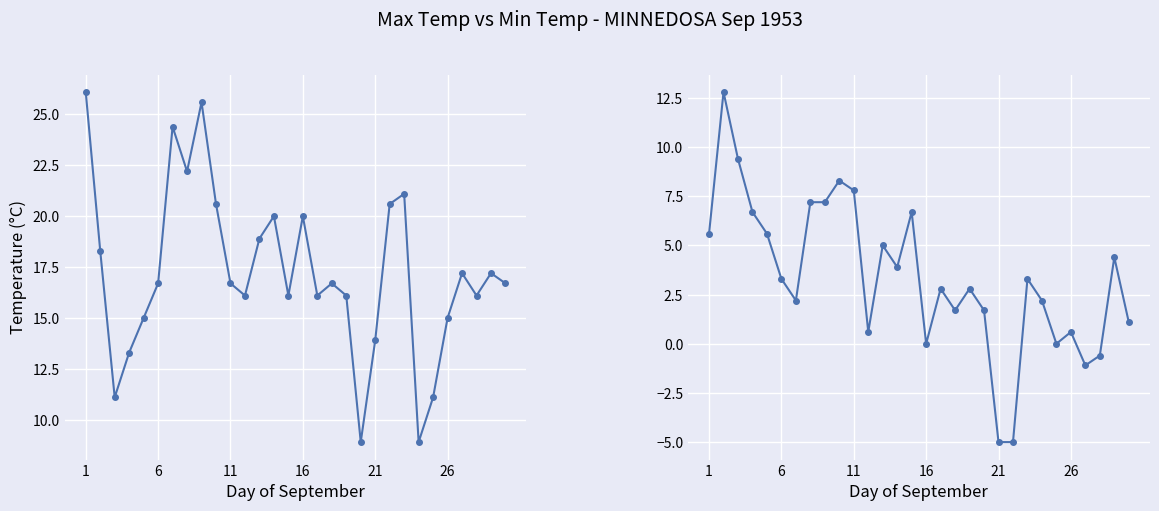

How many data points in Min Temp (C) are less than 3?

15